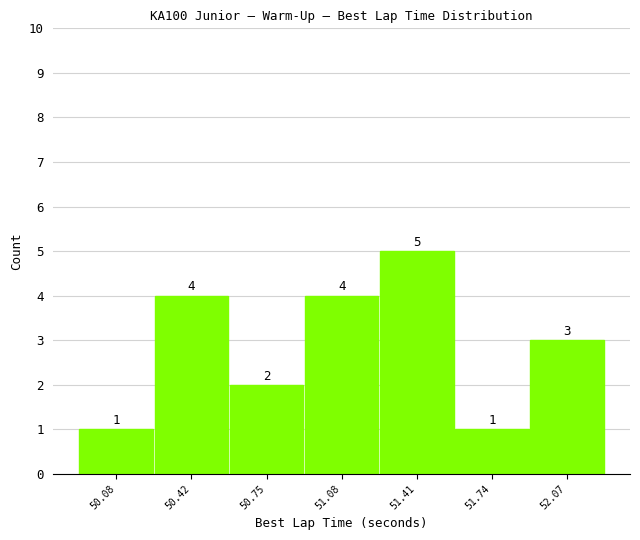

Over which range of the x-axis is the bar tallest?

51.25 to 51.60